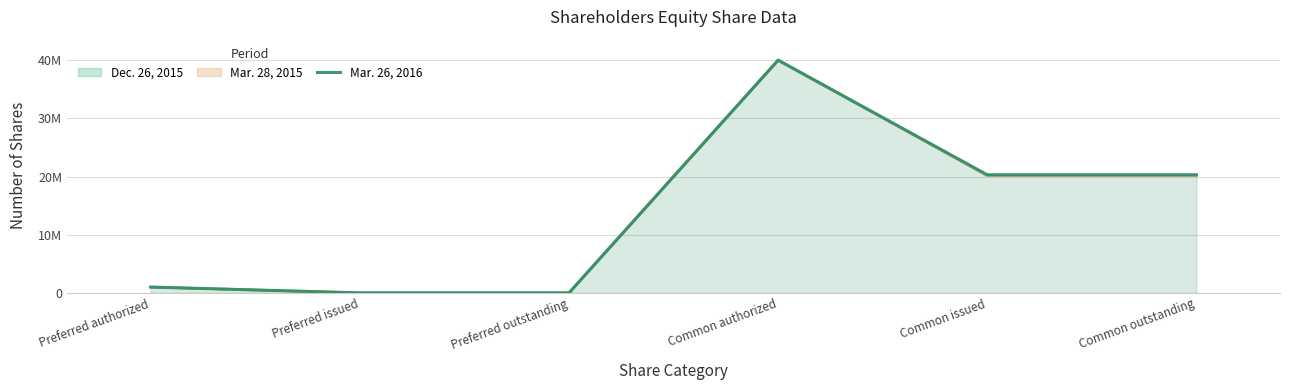

What is the difference between the second highest and second lowest values?

20301084